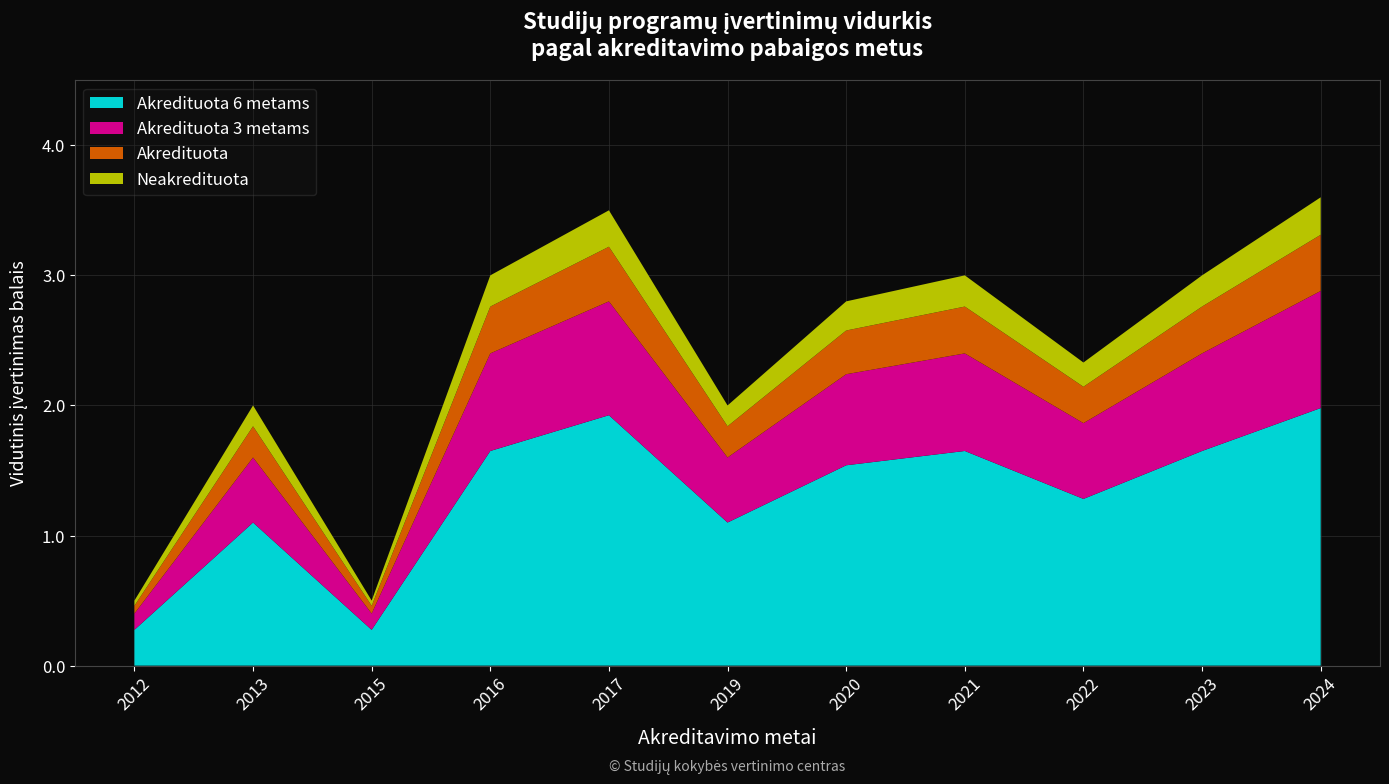

What is the total value across all series at 2017?

3.5